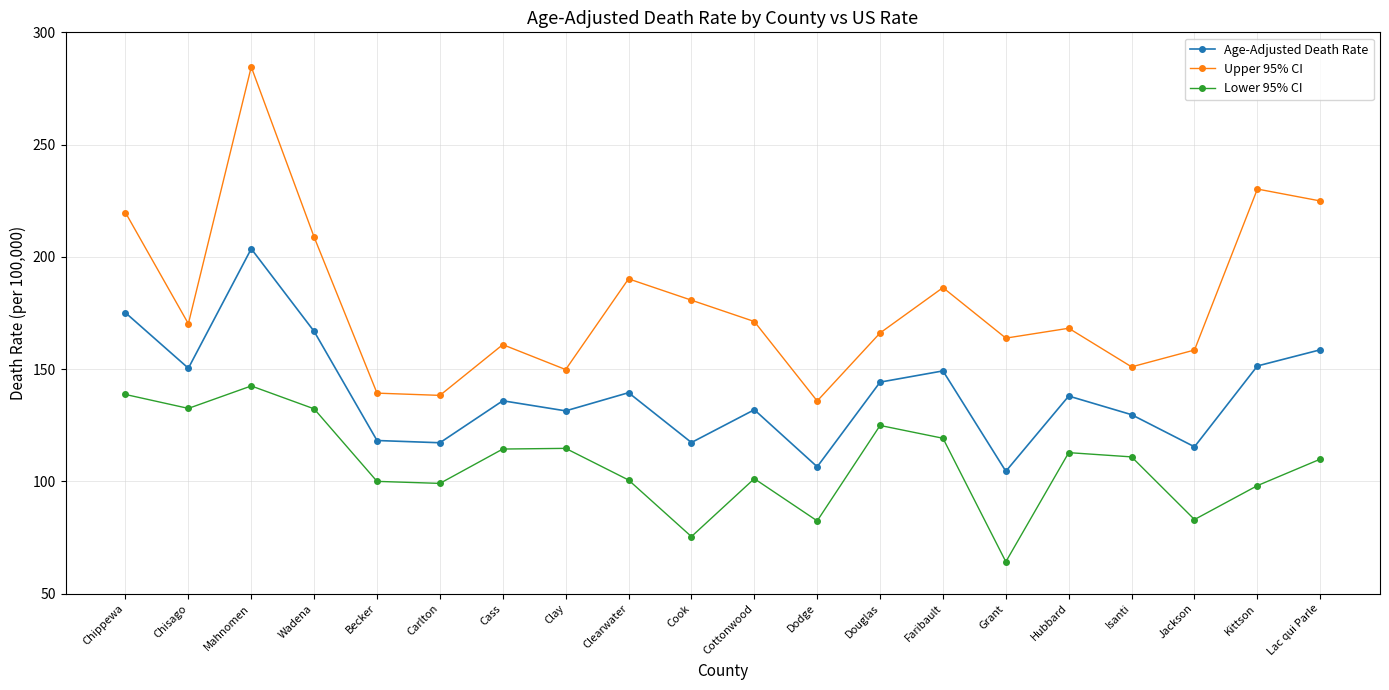

List the series in order of their overall mean, lowest first.

Lower 95% CI, Age-Adjusted Death Rate, Upper 95% CI